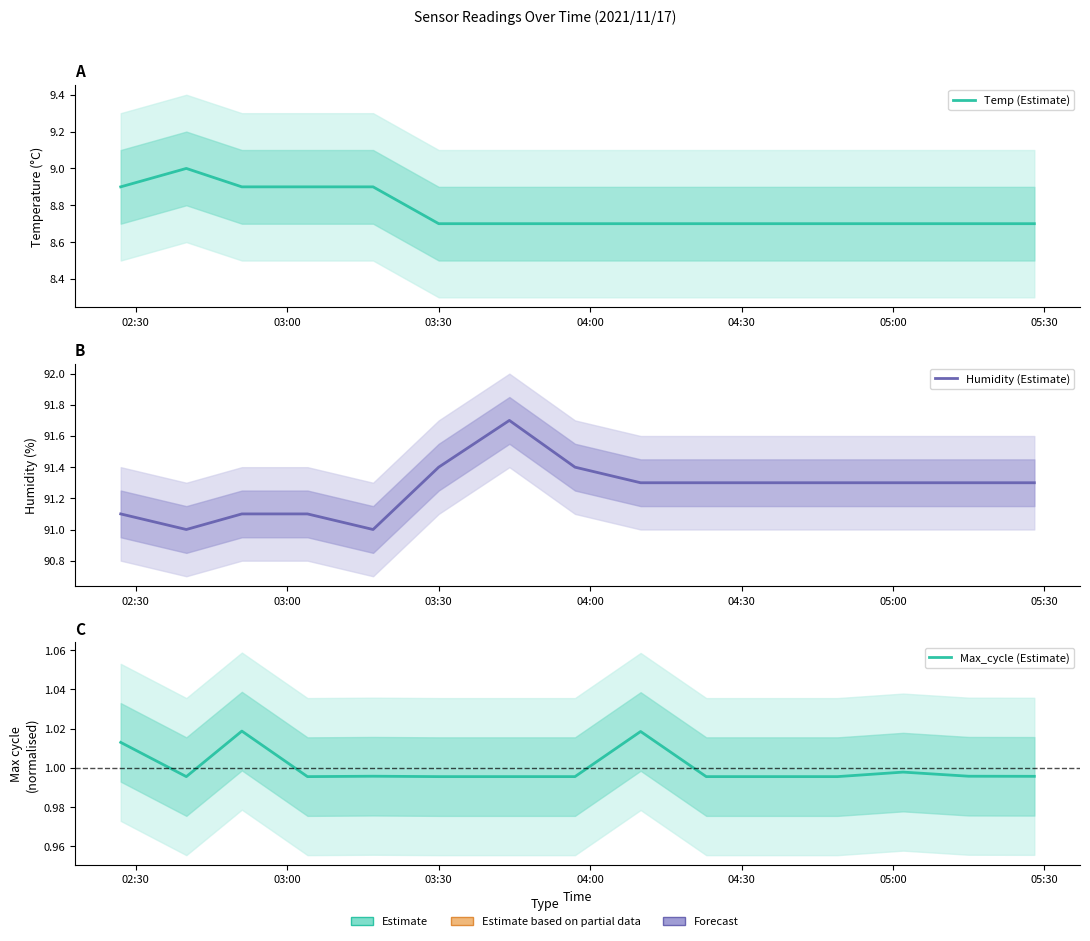

What is the label of the 6th point from the left?

03:30